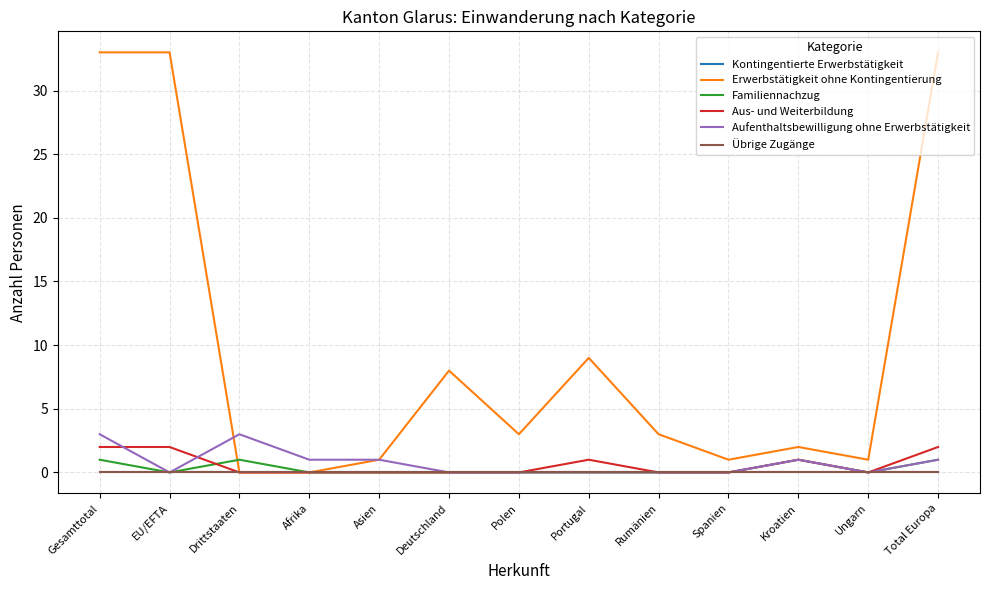

What is the difference between the Erwerbstätigkeit ohne Kontingentierung values at Asien and Kroatien?

1